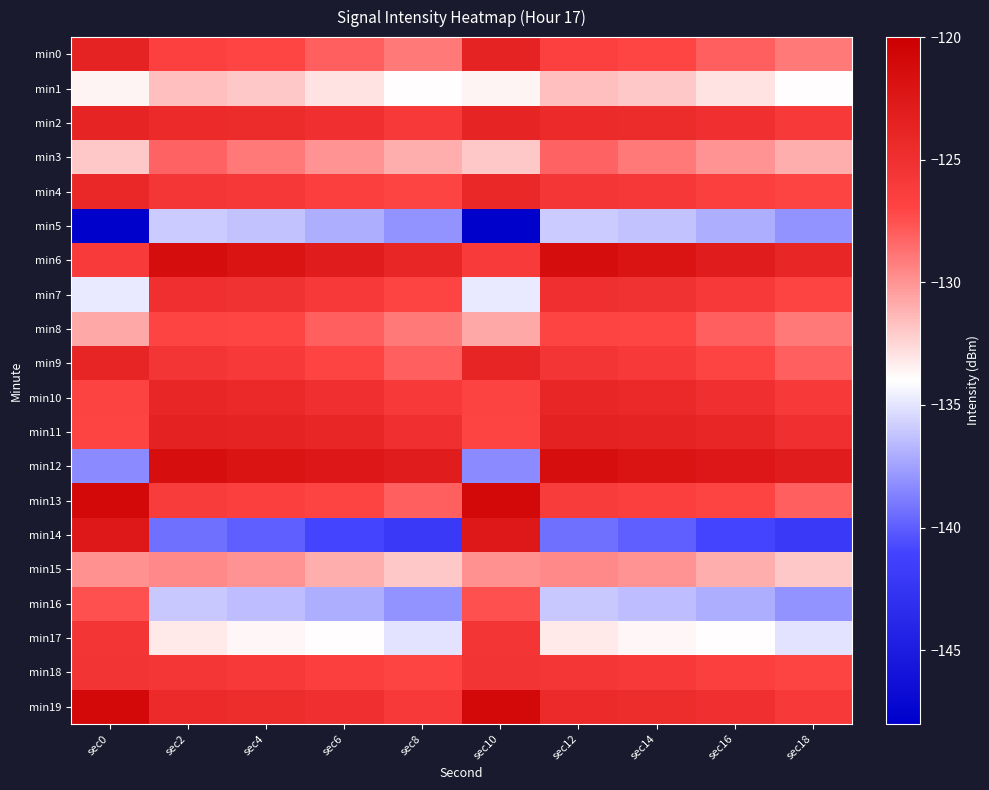

At which category is the sum across all series the highest?

sec2